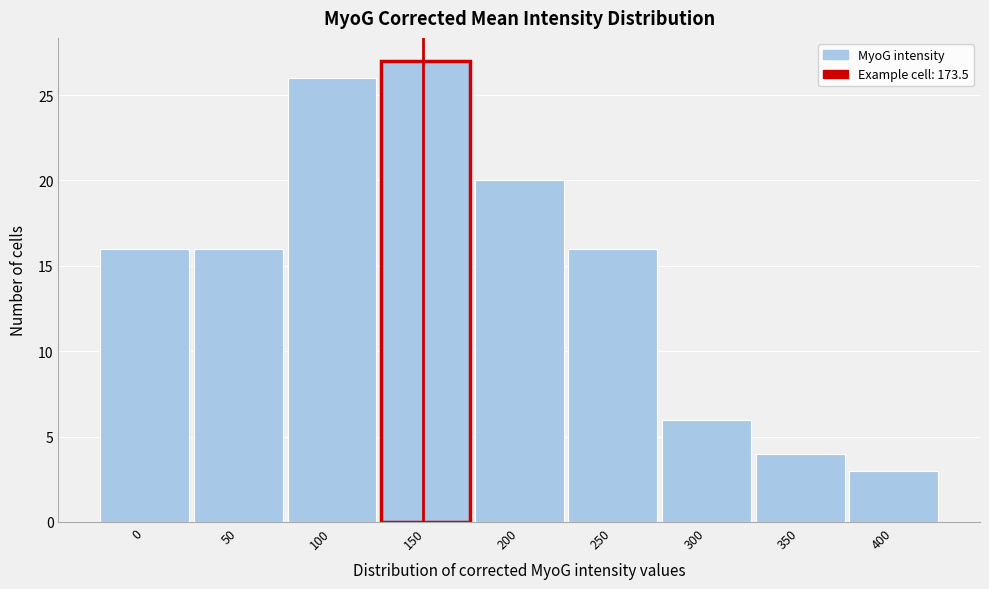

Reading left to right, what are all the values shown in this chart?

0=16	50=16	100=26	150=27	200=20	250=16	300=6	350=4	400=3